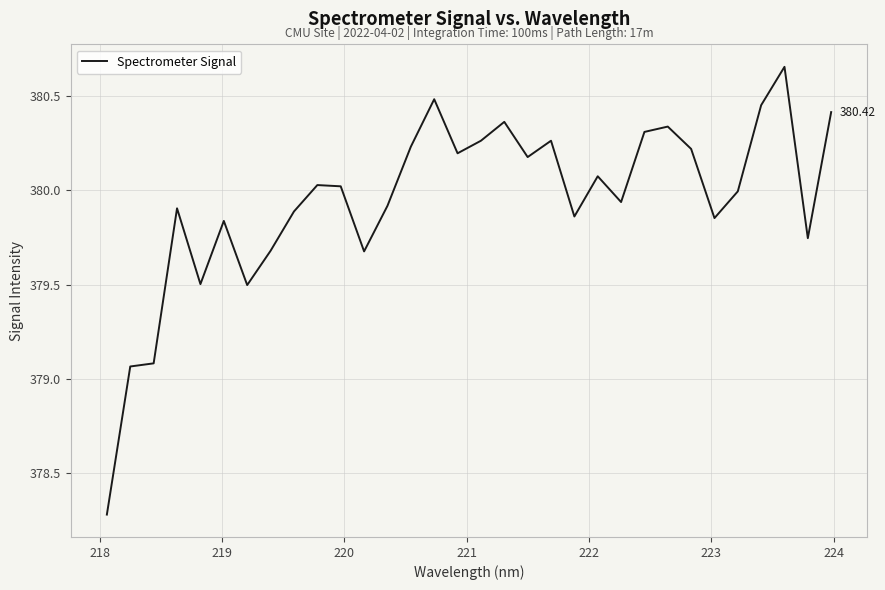

Count the number of data series in this chart.

1